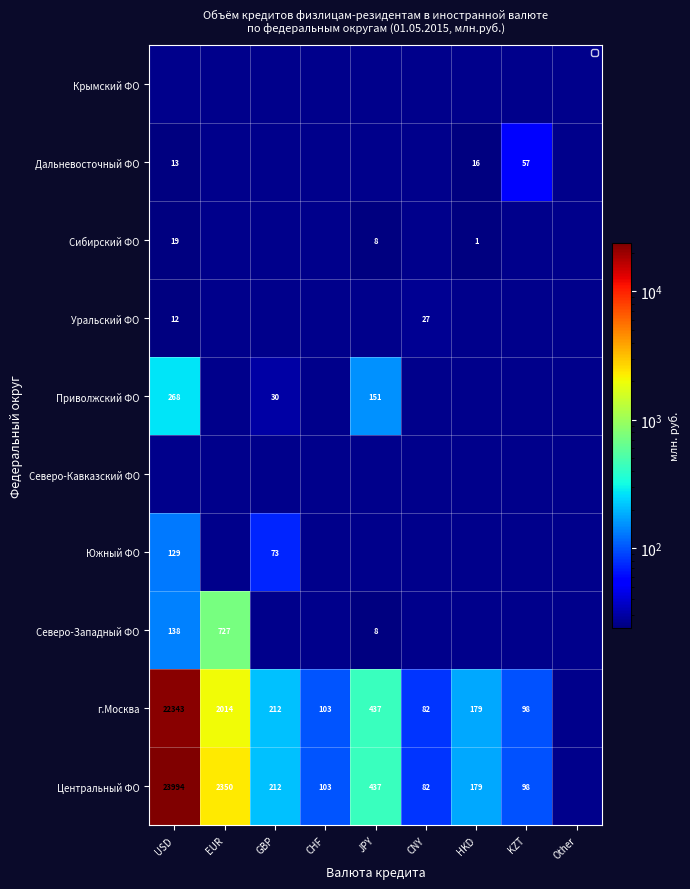

What is the greatest value displayed?

23994.0